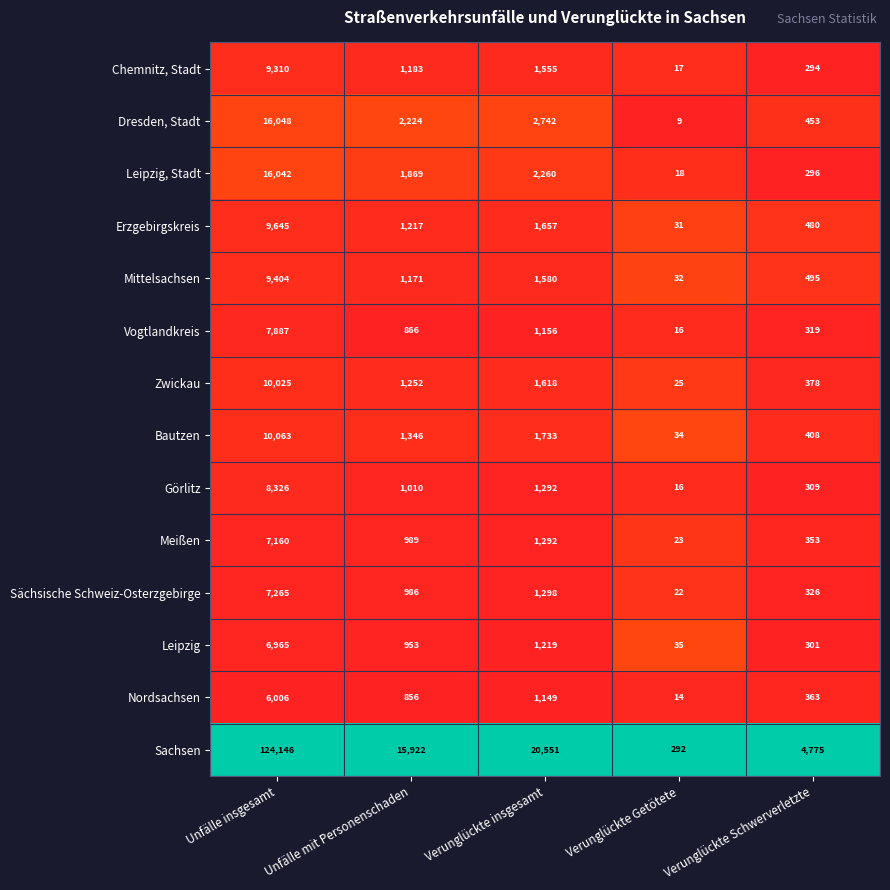

Rank the categories by Chemnitz, Stadt value from highest to lowest.

Unfälle insgesamt, Verunglückte insgesamt, Unfälle mit Personenschaden, Verunglückte Schwerverletzte, Verunglückte Getötete